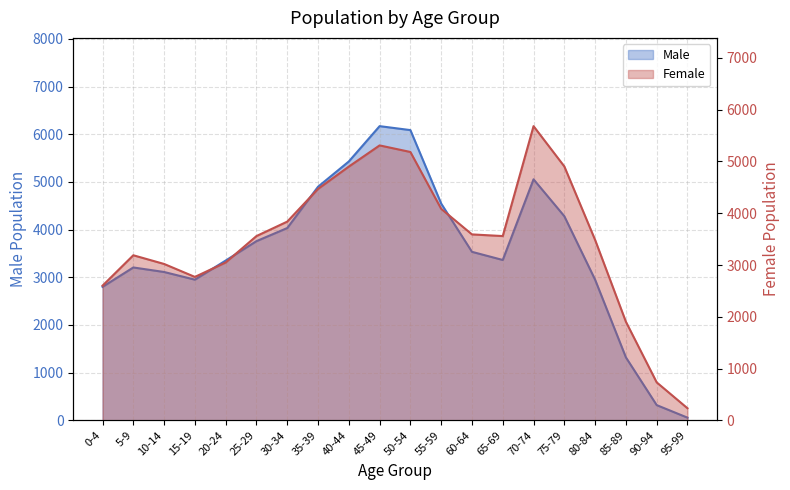

At which label does Male first exceed 3534?

25-29